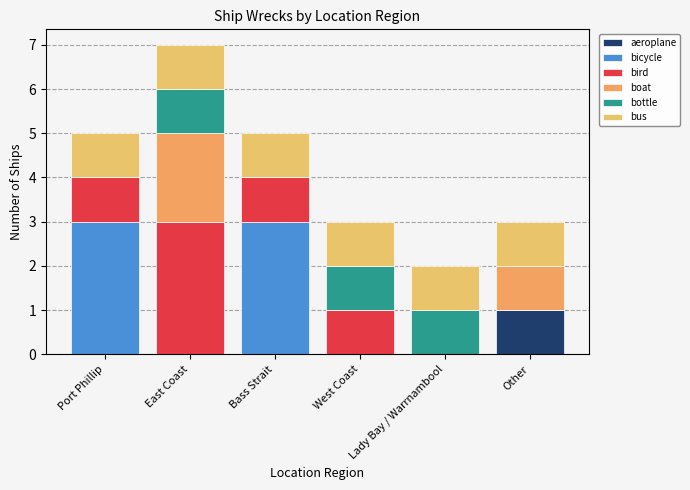

At which category is the sum across all series the highest?

East Coast